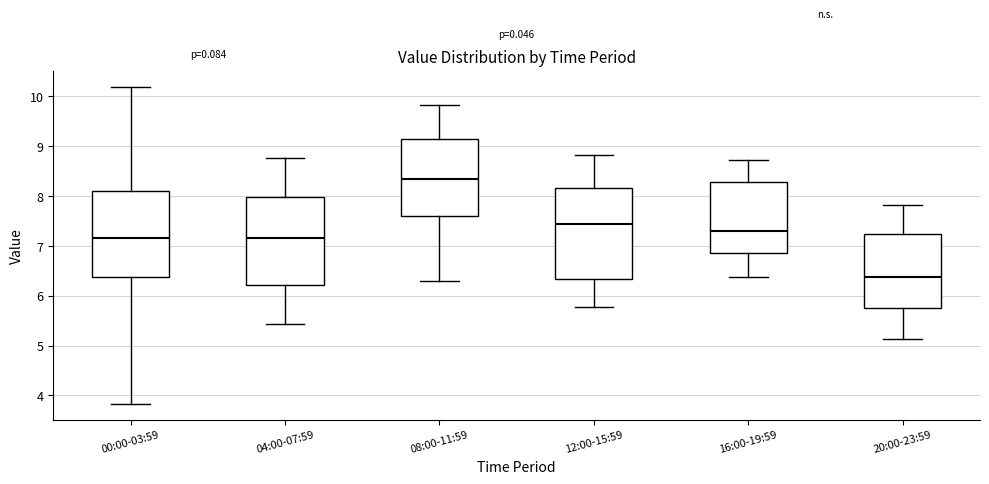

Which box's median line is the lowest?

20:00-23:59